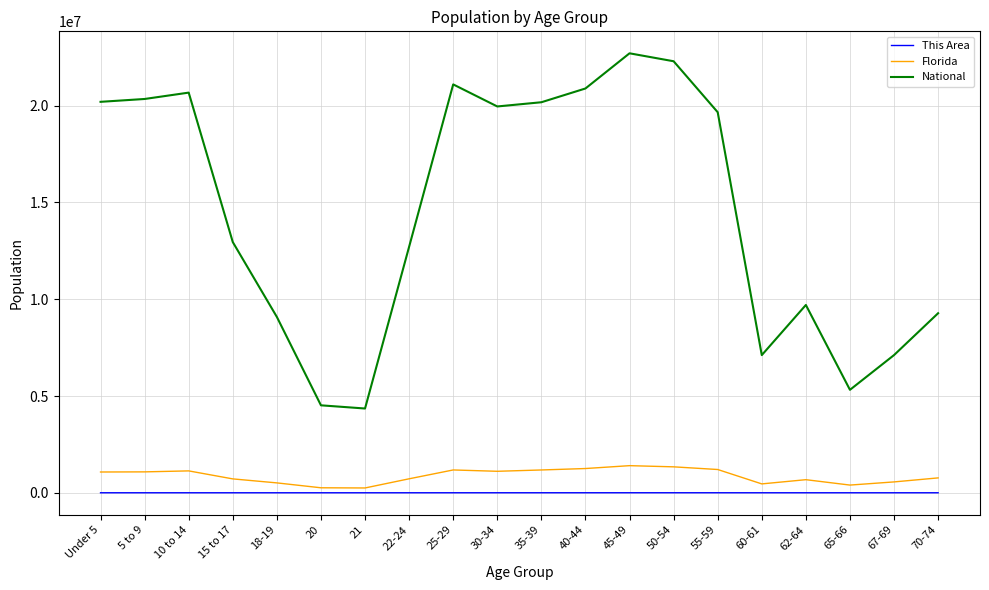

True or false: This Area and National intersect in this chart.

False